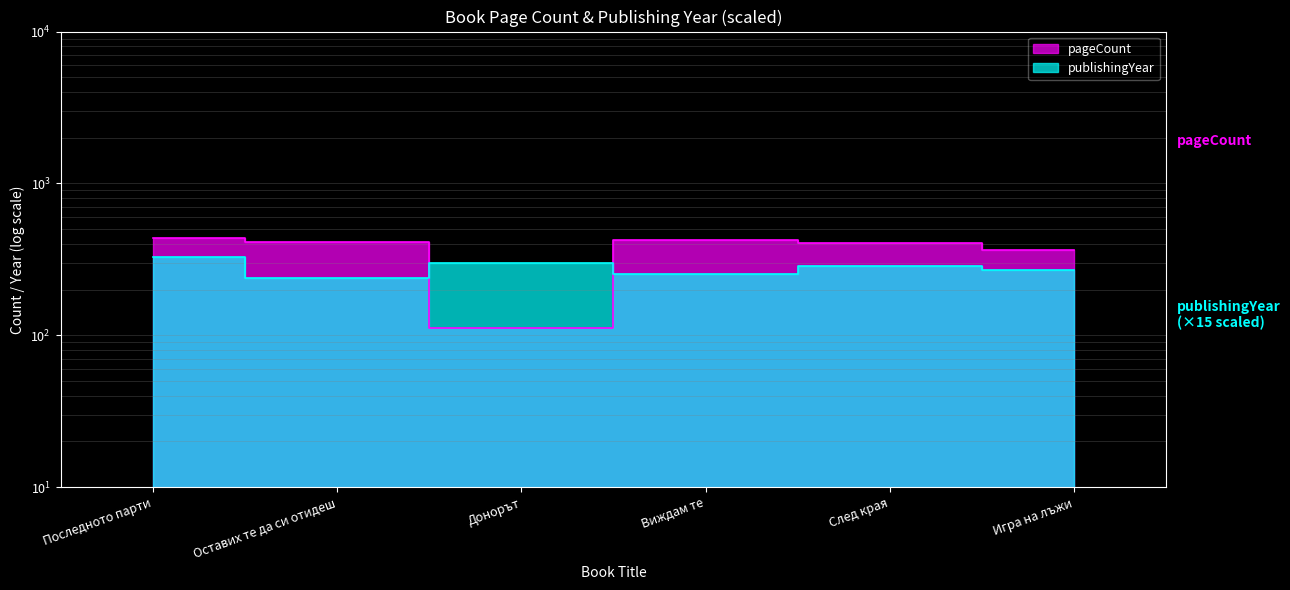

Reading left to right, transcribe all the data shown in this chart.

pageCount: 436	412	112	424	408	364
publishingYear: 330	240	300	255	285	270